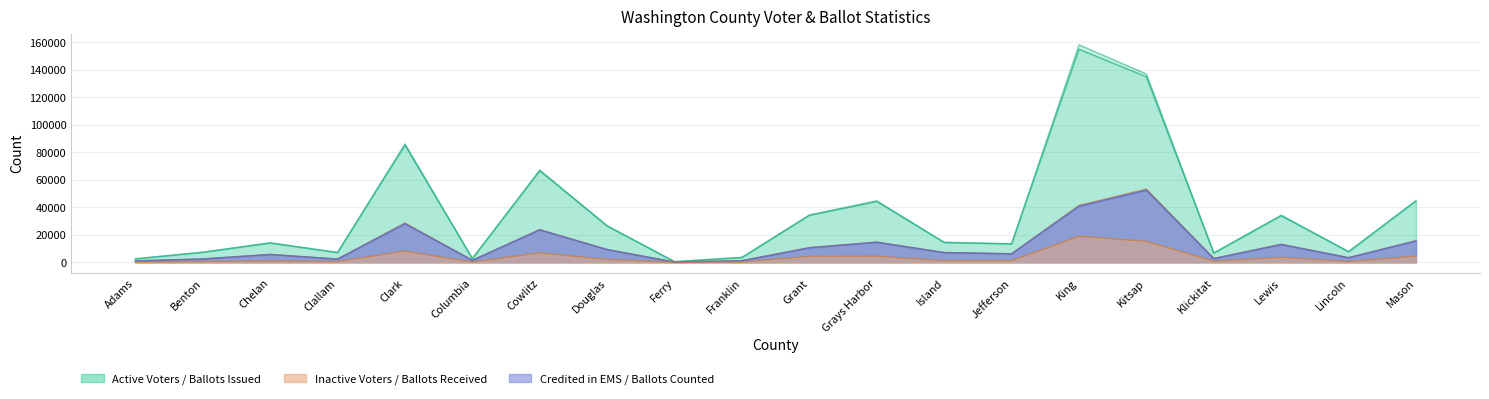

Is the value of Ballots Issued at Island greater than the value of Ballots Counted at Mason?

No